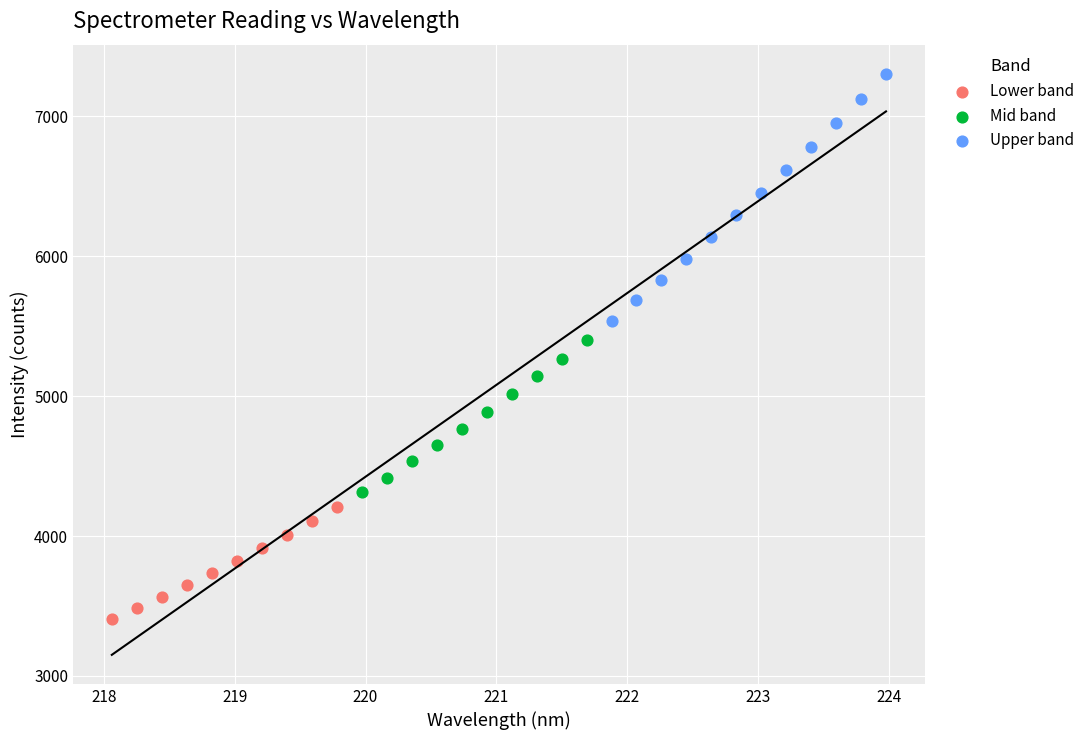

Which series has the largest Y range (max minus min)?

Upper band